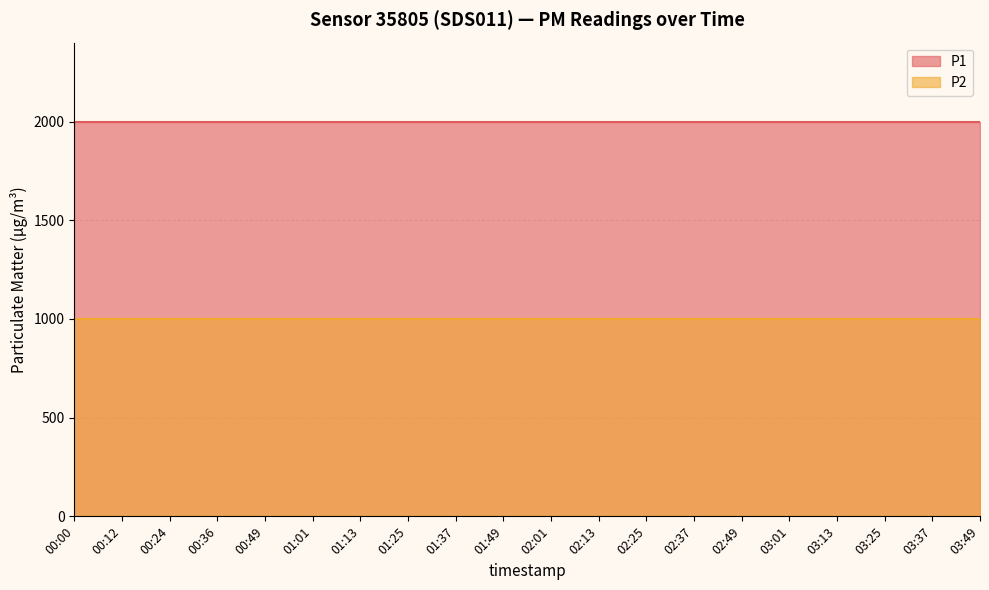

What is the difference between the highest and lowest values at 02:25?

1000.0